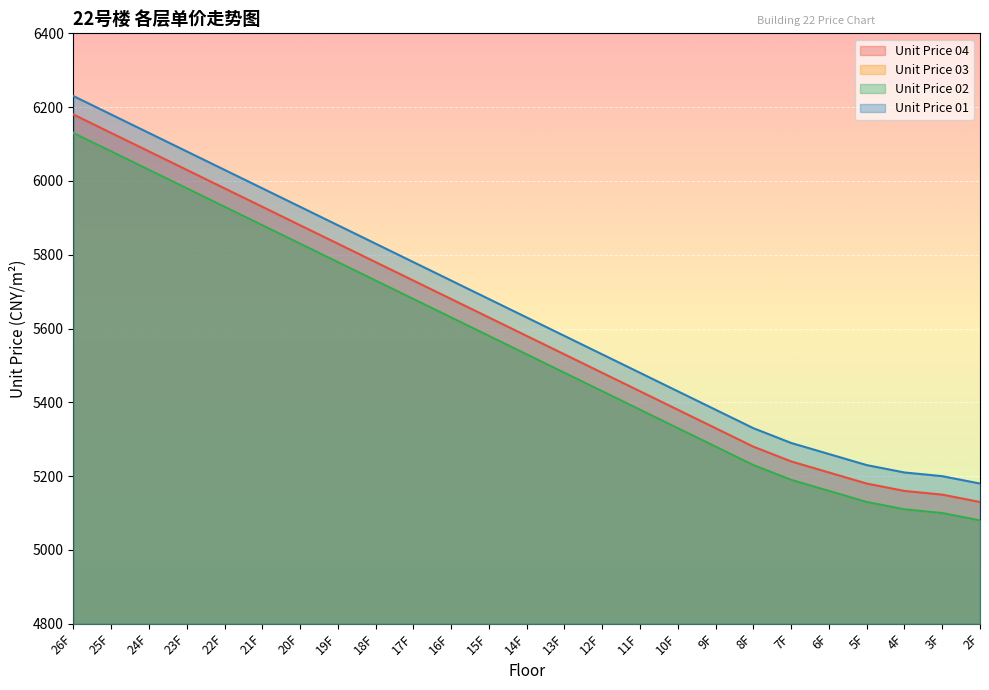

What is the greatest value displayed?

6230